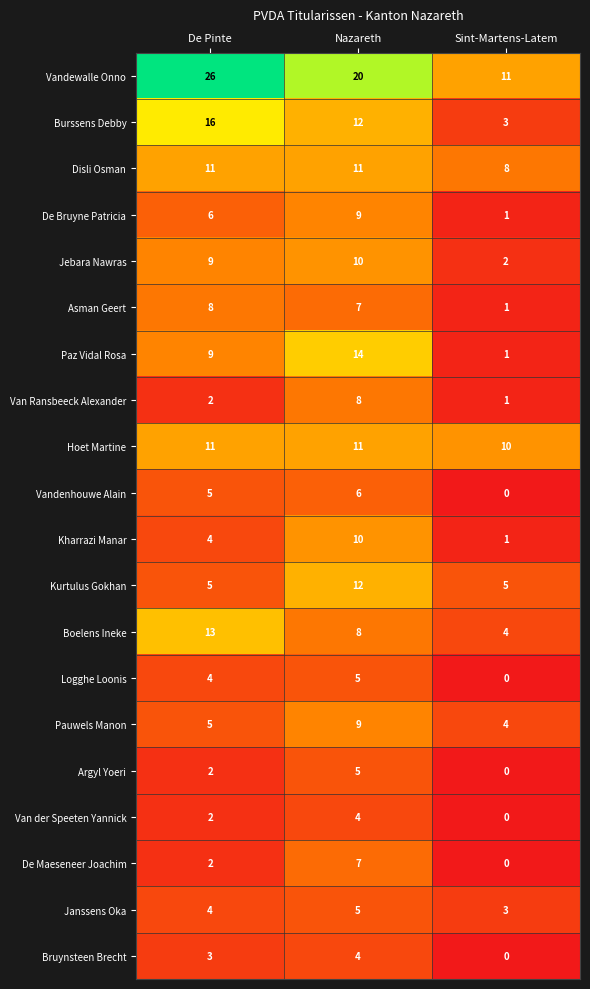

Which category has the highest value across all series?

De Pinte